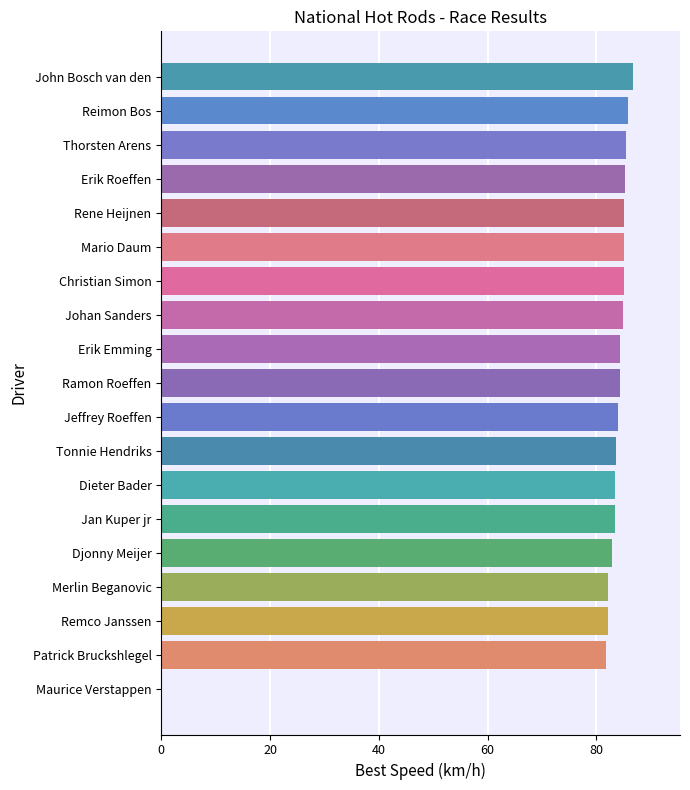

Read the value at Thorsten Arens.

85.4